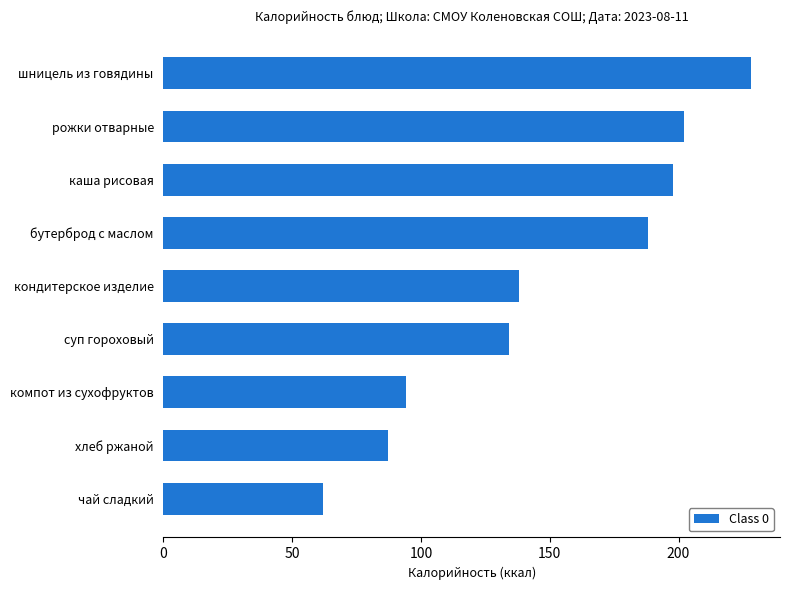

Are the bars grouped side by side (vs. stacked)?

No